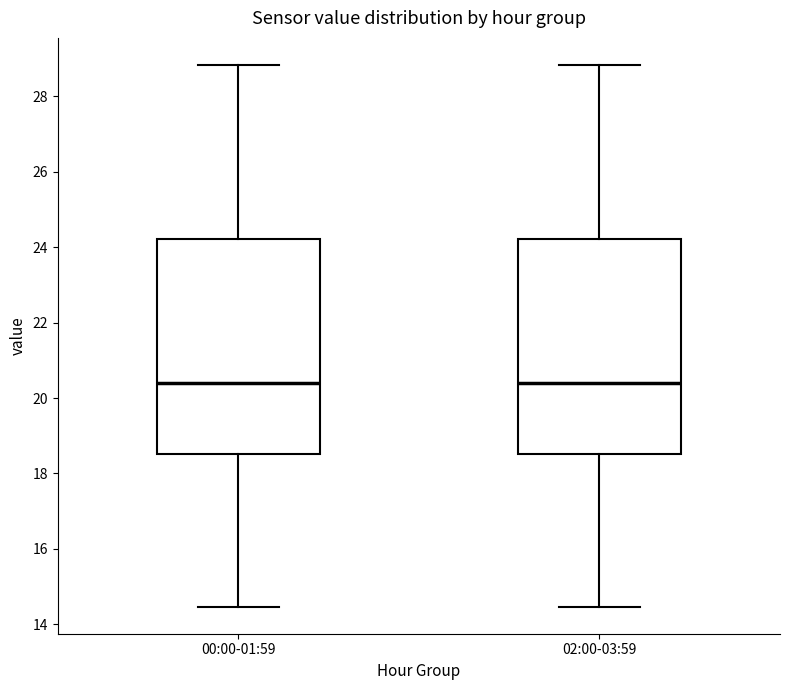

Where does the lower whisker of the box for 00:00-01:59 end on the y-axis? The values are not printed on the chart, so give them approximately, as read against the axis.

14.4